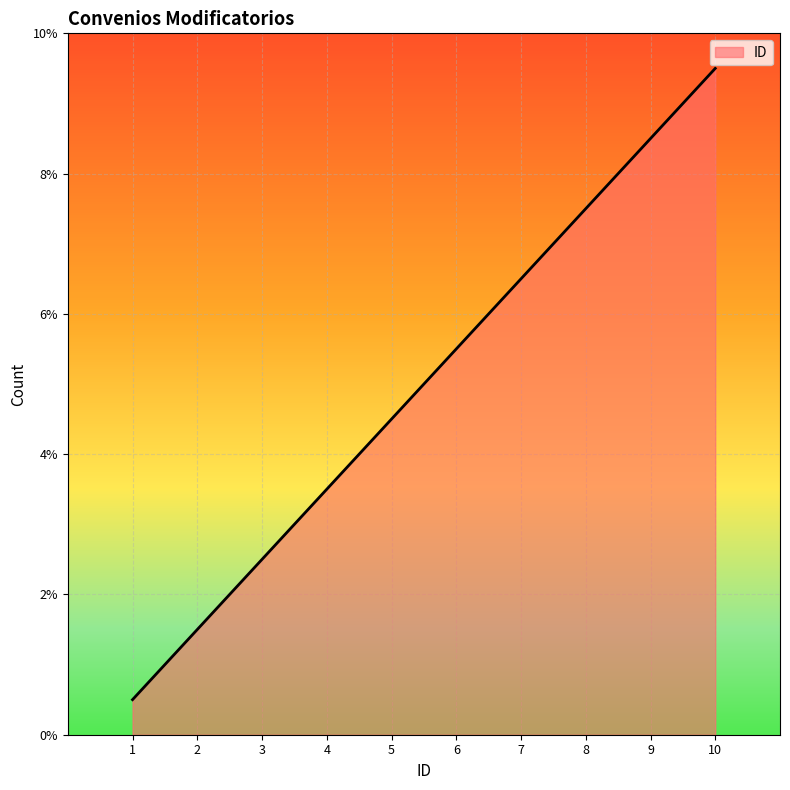

What is the difference between the maximum and second lowest values?

8.0